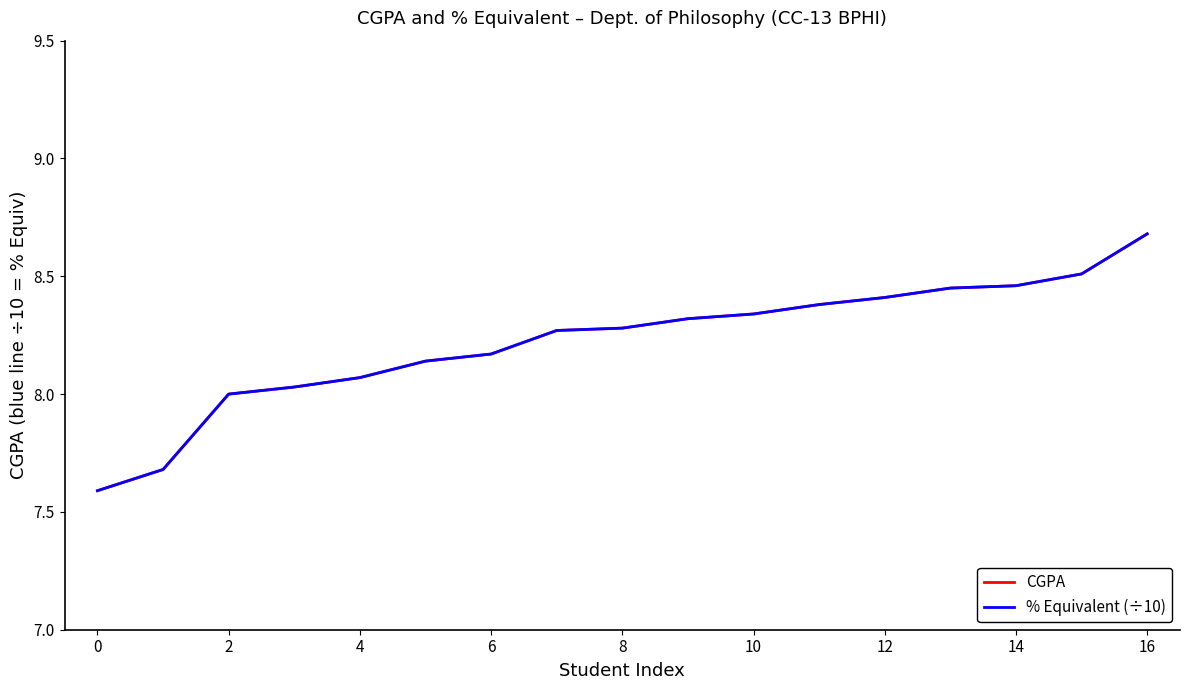

Is this an area chart (filled region under the line)?

No